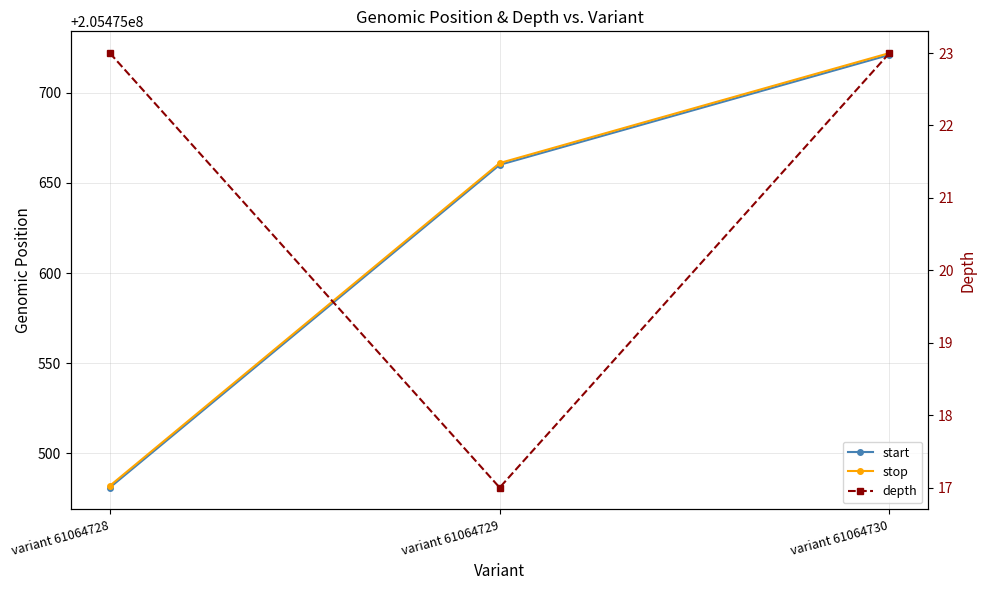

Reading right to left, extract all data points from this chart.

start: variant 61064730=205475721	variant 61064729=205475660	variant 61064728=205475481
stop: variant 61064730=205475722	variant 61064729=205475661	variant 61064728=205475482
depth: variant 61064730=23	variant 61064729=17	variant 61064728=23